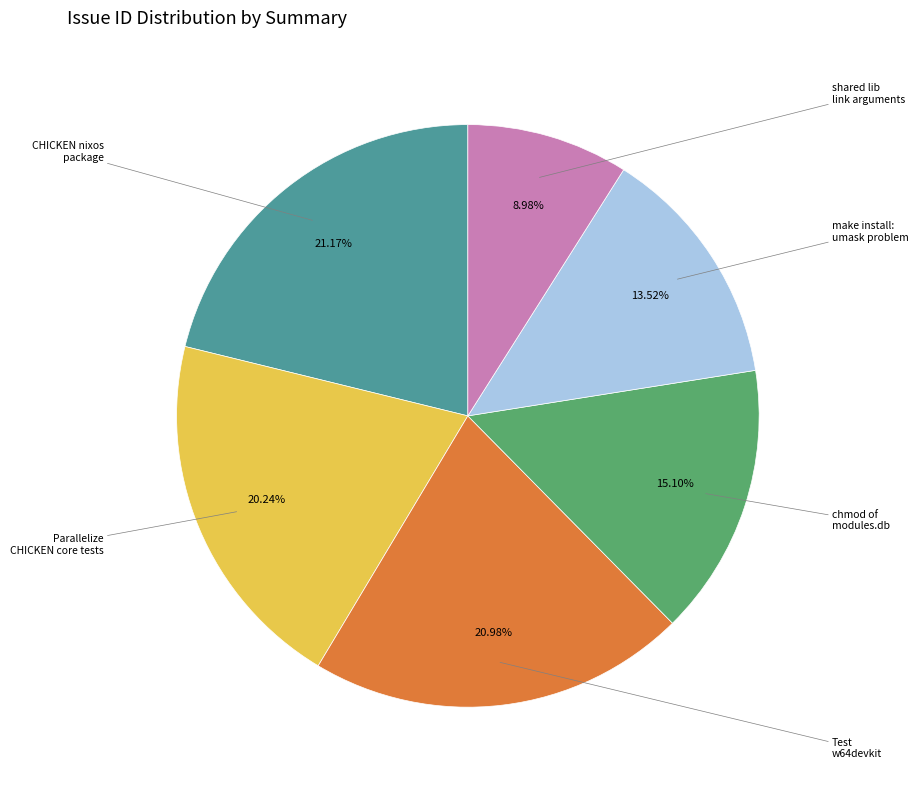

To the nearest percent, what is the average slice percentage?

17%